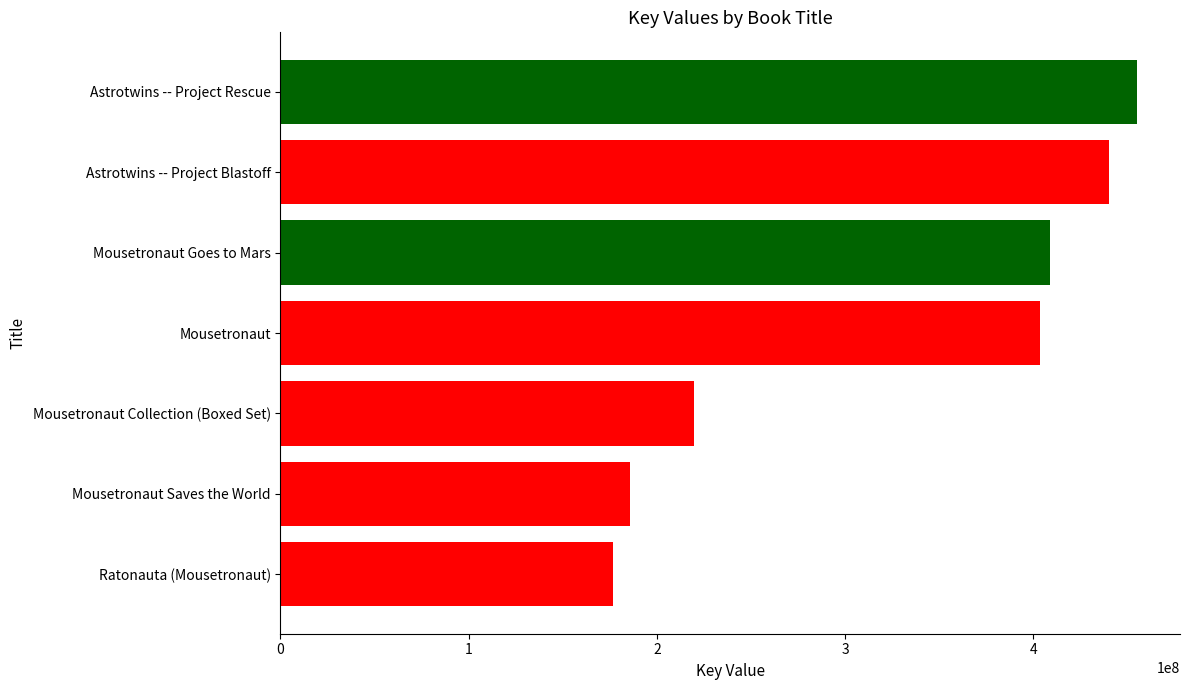

How many bars are there in total?

7